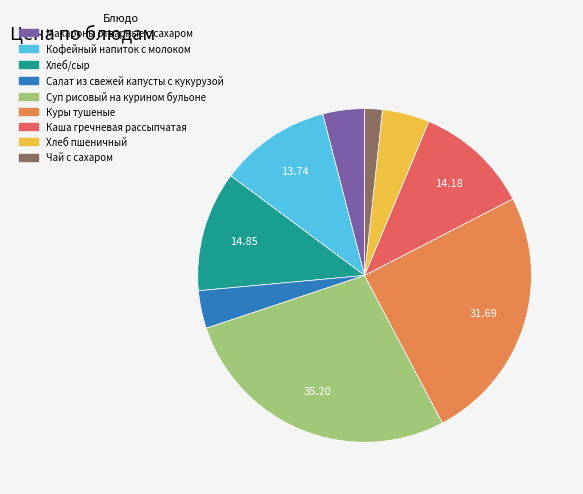

Is it true that Хлеб пшеничный is 19% of the pie?

False